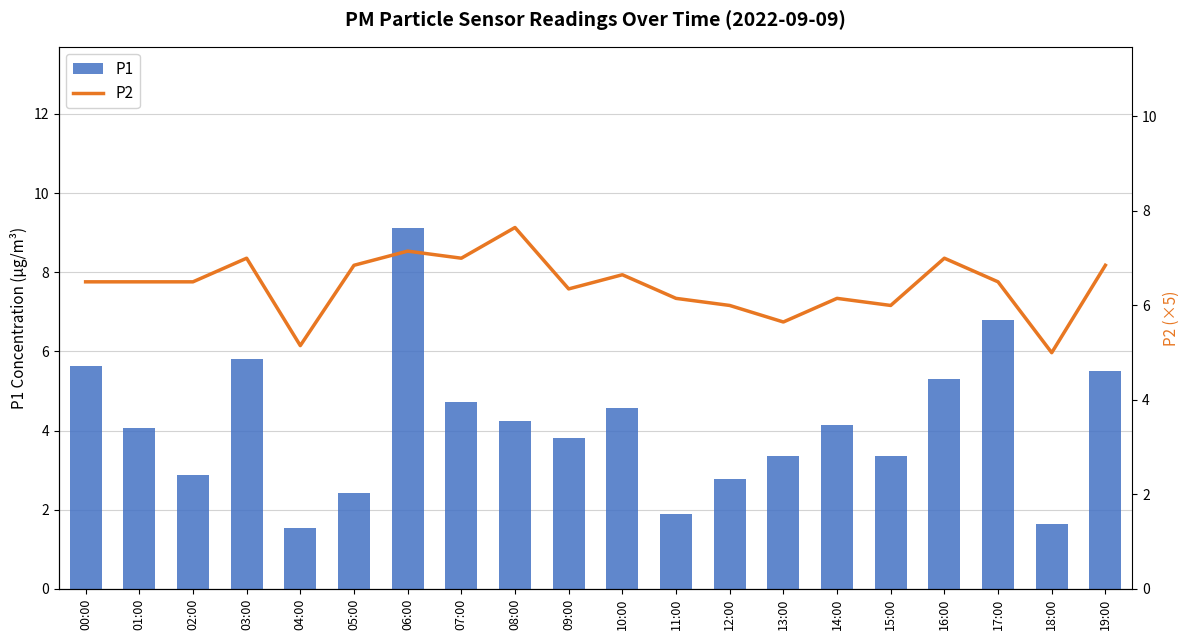

Reading left to right, list all the values displayed in this chart.

P1: 00:00=5.6	01:00=4.1	02:00=2.9	03:00=5.8	04:00=1.5	05:00=2.4	06:00=9.1	07:00=4.7	08:00=4.2	09:00=3.8	10:00=4.6	11:00=1.9	12:00=2.8	13:00=3.4	14:00=4.1	15:00=3.4	16:00=5.3	17:00=6.8	18:00=1.6	19:00=5.5
P2: 00:00=6.5	01:00=6.5	02:00=6.5	03:00=7.0	04:00=5.2	05:00=6.9	06:00=7.1	07:00=7.0	08:00=7.7	09:00=6.3	10:00=6.7	11:00=6.2	12:00=6.0	13:00=5.6	14:00=6.2	15:00=6.0	16:00=7.0	17:00=6.5	18:00=5.0	19:00=6.9